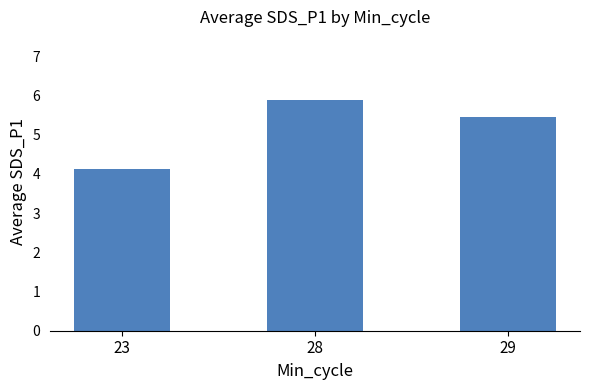

What is the ratio of the value at 23 to the value at 28?

0.7